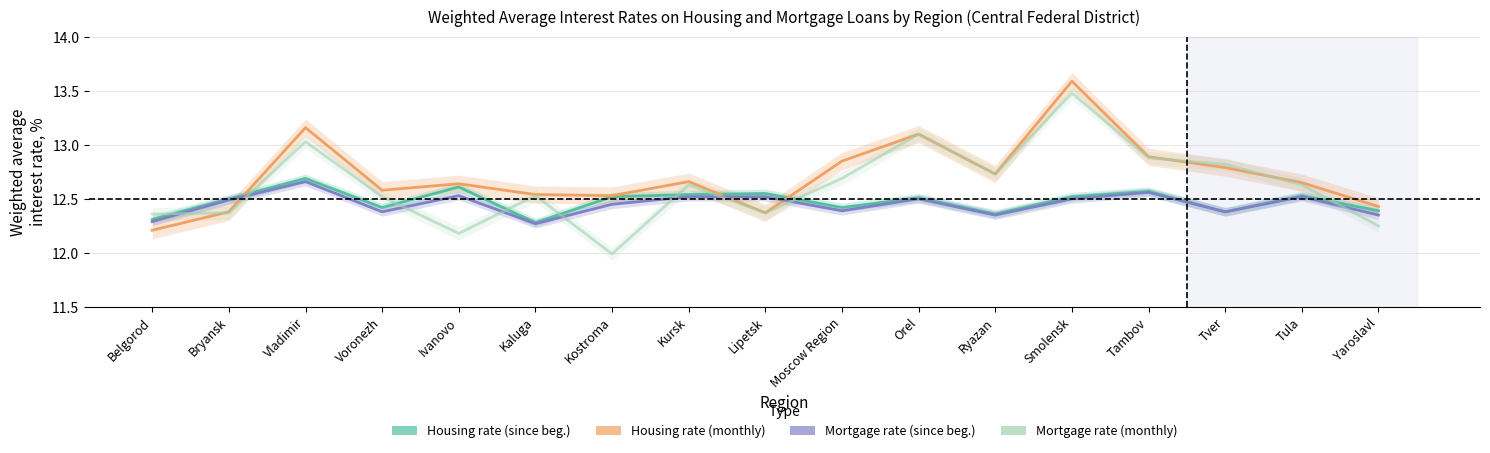

Reading left to right, what are all the values shown in this chart?

Weighted avg rate (housing, since beg): Belgorod=12.3	Bryansk=12.5	Vladimir=12.7	Voronezh=12.4	Ivanovo=12.6	Kaluga=12.3	Kostroma=12.5	Kursk=12.5	Lipetsk=12.6	Moscow Region=12.4	Orel=12.5	Ryazan=12.4	Smolensk=12.5	Tambov=12.6	Tver=12.4	Tula=12.5	Yaroslavl=12.4
Weighted avg rate (housing, month): Belgorod=12.2	Bryansk=12.4	Vladimir=13.2	Voronezh=12.6	Ivanovo=12.6	Kaluga=12.5	Kostroma=12.5	Kursk=12.7	Lipetsk=12.4	Moscow Region=12.8	Orel=13.1	Ryazan=12.7	Smolensk=13.6	Tambov=12.9	Tver=12.8	Tula=12.7	Yaroslavl=12.4
Weighted avg rate (mortgage, since beg): Belgorod=12.3	Bryansk=12.5	Vladimir=12.7	Voronezh=12.4	Ivanovo=12.5	Kaluga=12.3	Kostroma=12.4	Kursk=12.5	Lipetsk=12.5	Moscow Region=12.4	Orel=12.5	Ryazan=12.3	Smolensk=12.5	Tambov=12.6	Tver=12.4	Tula=12.5	Yaroslavl=12.3
Weighted avg rate (mortgage, month): Belgorod=12.4	Bryansk=12.4	Vladimir=13.0	Voronezh=12.5	Ivanovo=12.2	Kaluga=12.5	Kostroma=12.0	Kursk=12.6	Lipetsk=12.4	Moscow Region=12.7	Orel=13.1	Ryazan=12.7	Smolensk=13.5	Tambov=12.9	Tver=12.8	Tula=12.6	Yaroslavl=12.2